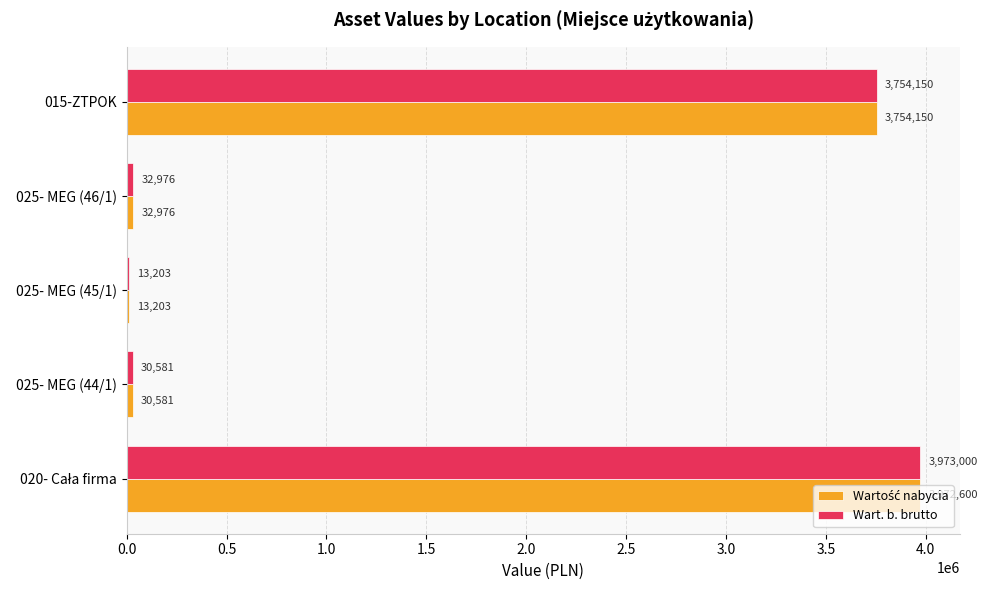

Which series has the widest spread of values?

Wart. b. brutto